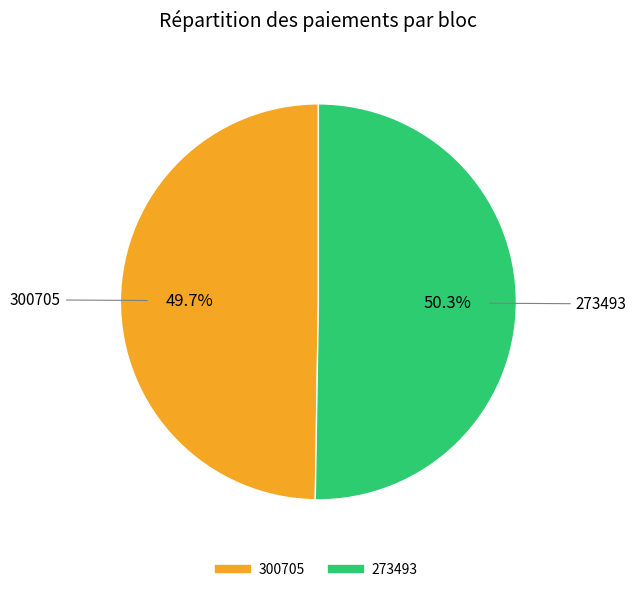

Which category accounts for the majority?

273493